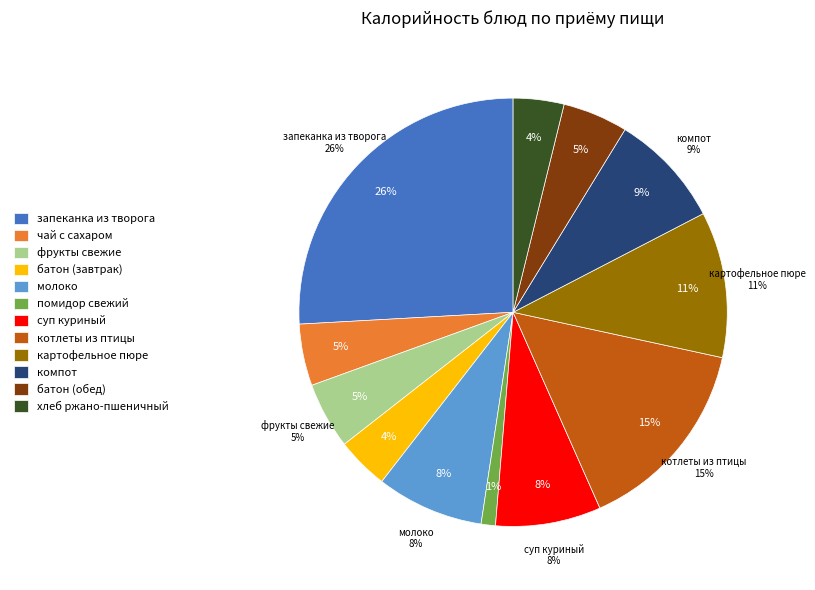

What is the change in value from помидор свежий to котлеты из птицы?

+184.8